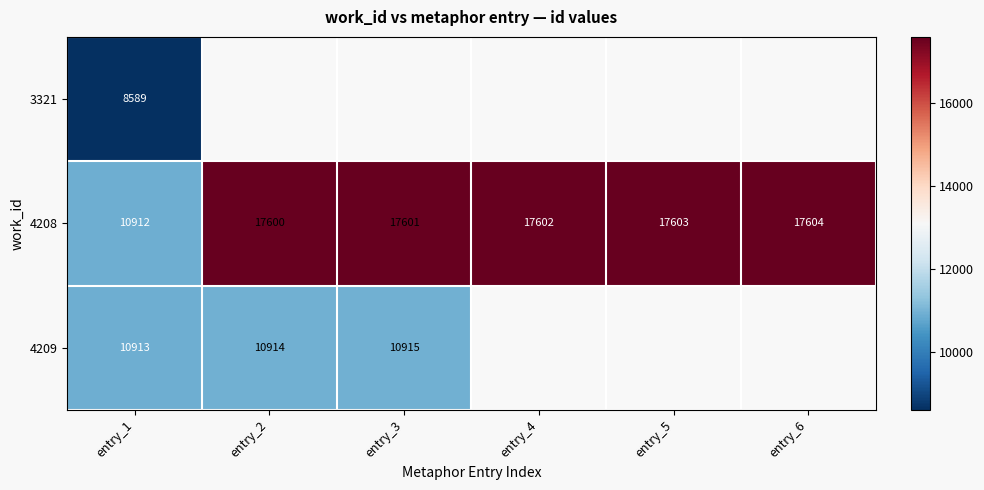

At which label is 4208 closest to 14258?

entry_2